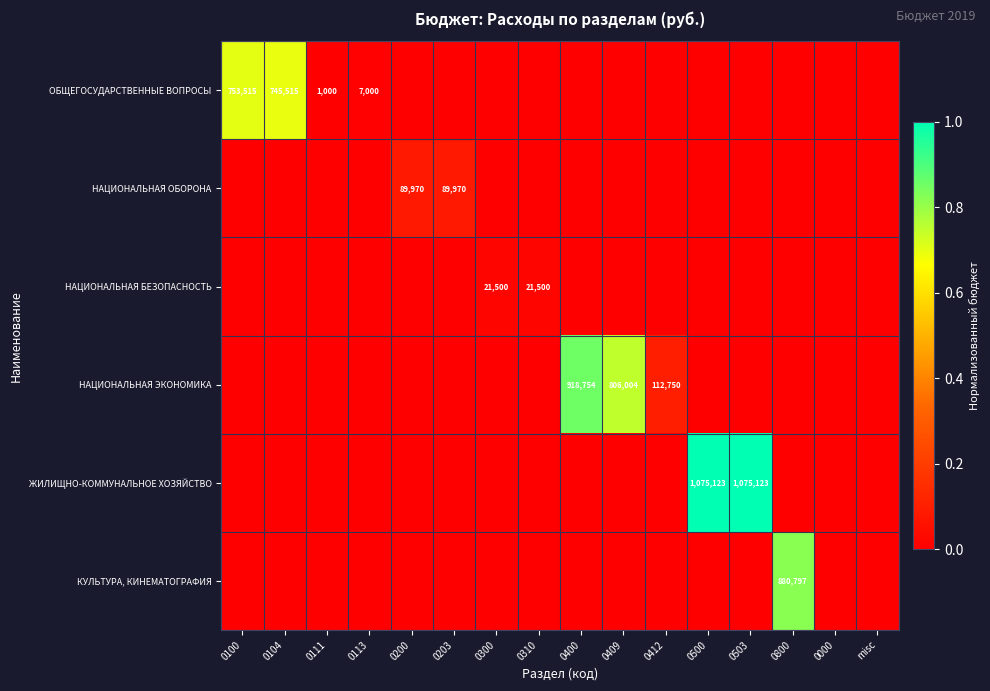

True or false: НАЦИОНАЛЬНАЯ БЕЗОПАСНОСТЬ has a value of 21500 at 0310.

True